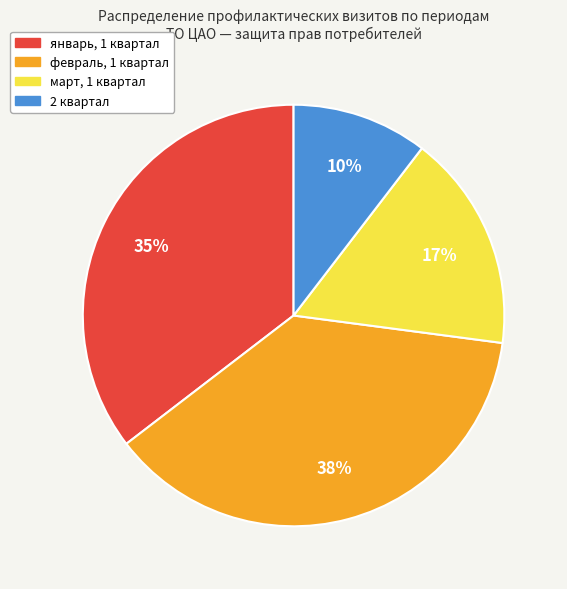

Which has a higher value, март, 1 квартал or февраль, 1 квартал?

февраль, 1 квартал